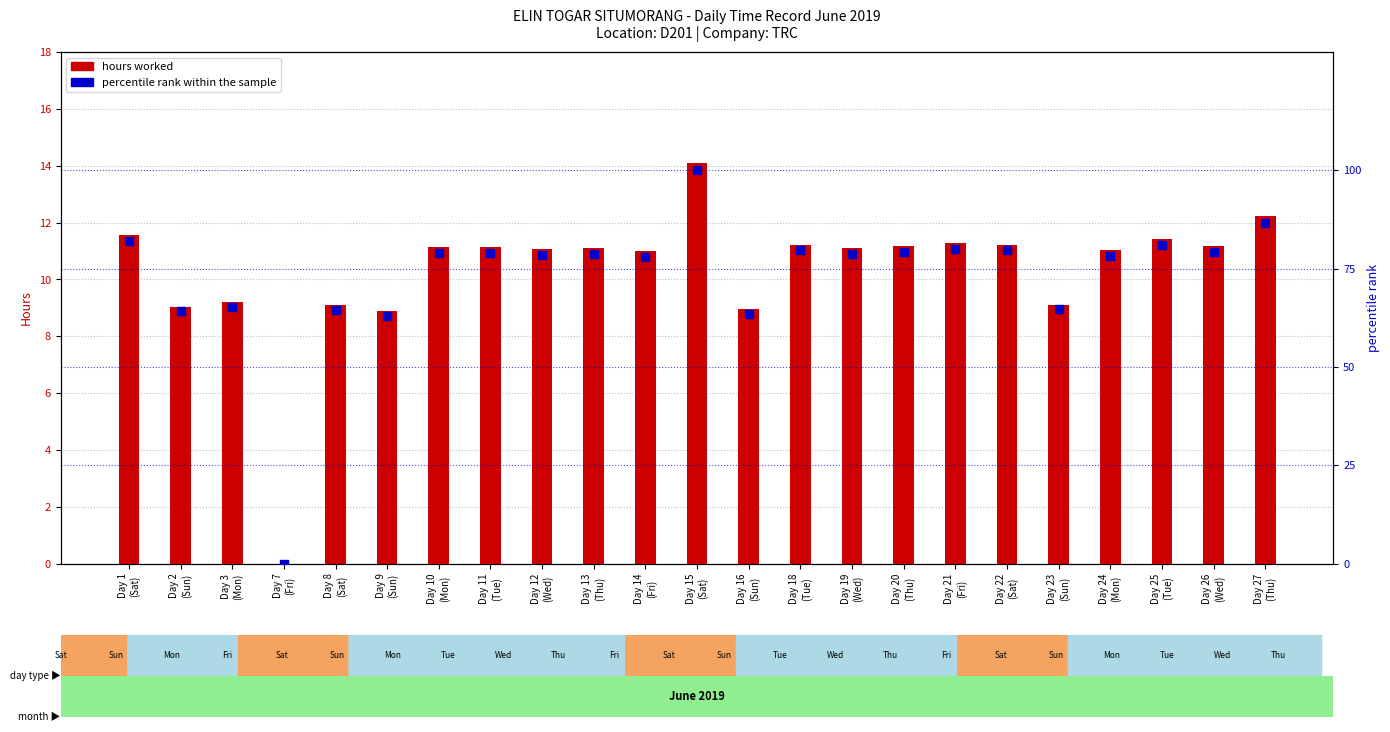

What are all the series names shown in the legend?

hours worked, percentile rank within the sample